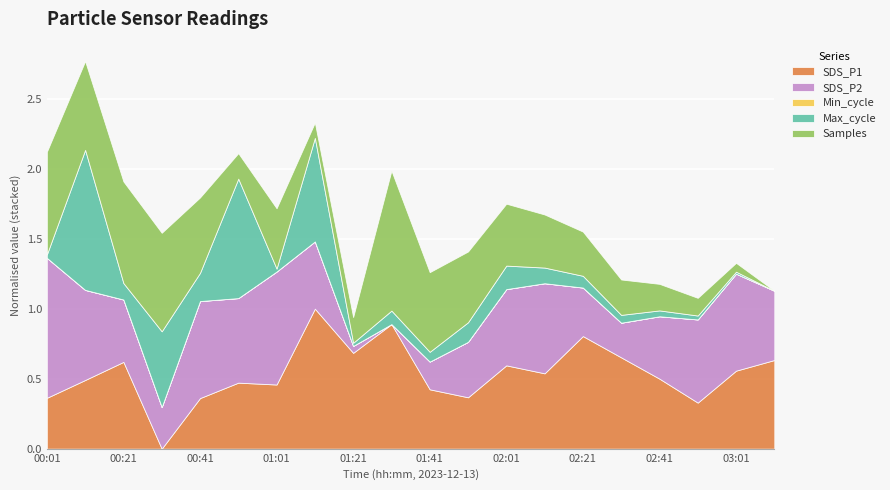

True or false: SDS_P1 has a value of 0.7 at 01:21.

True